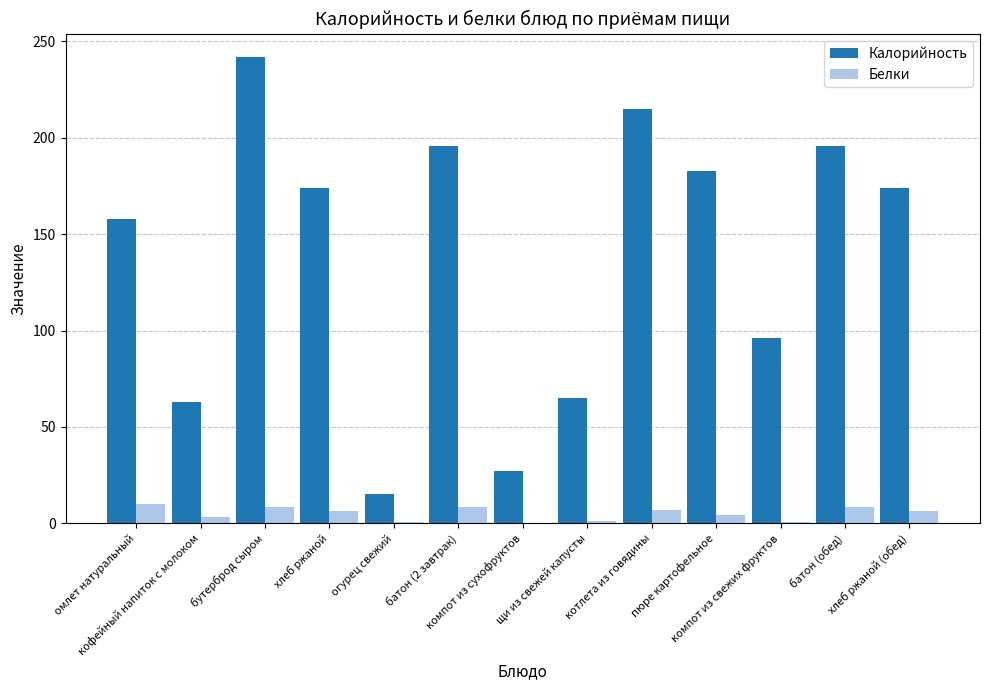

What is the greatest value displayed?

242.0